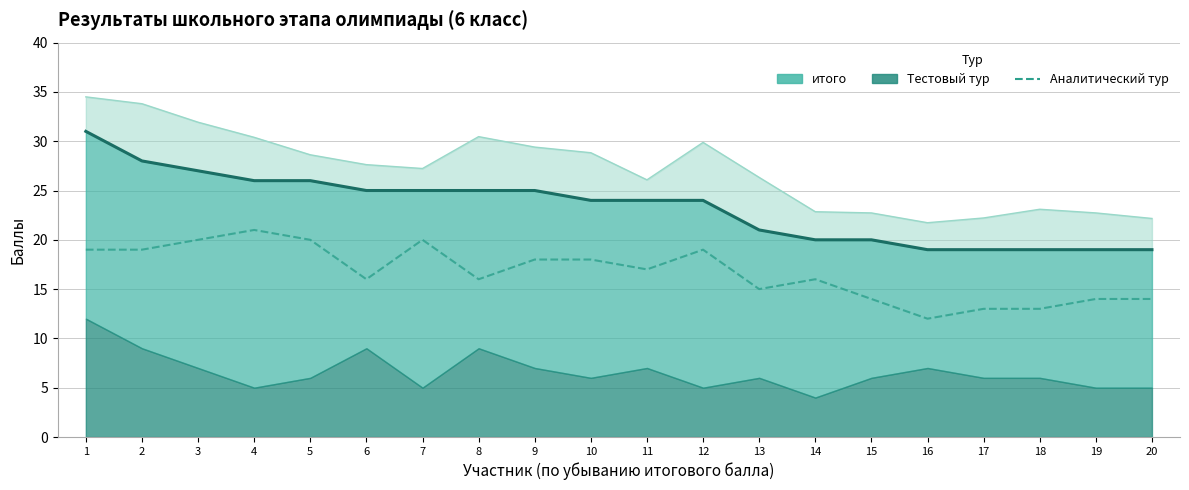

What is the change in value from 4 to 20?

-7